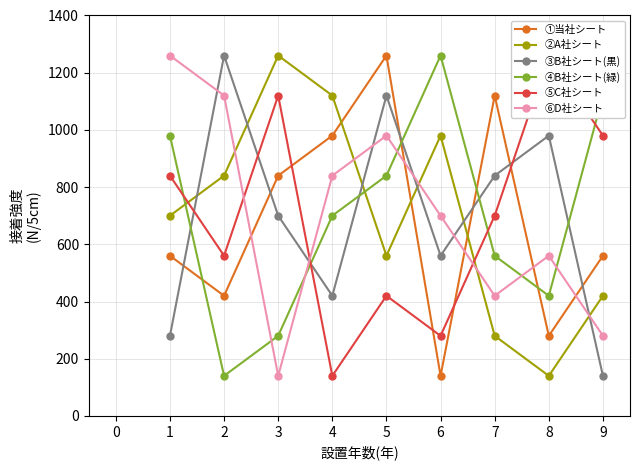

What is the difference between the second highest and second lowest values in the ①当社シート series?

840